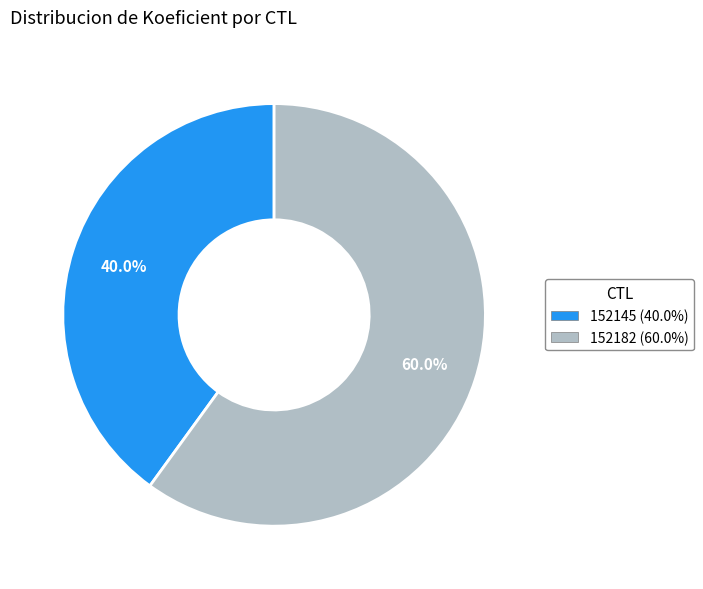

To the nearest percent, what is the average slice percentage?

50%